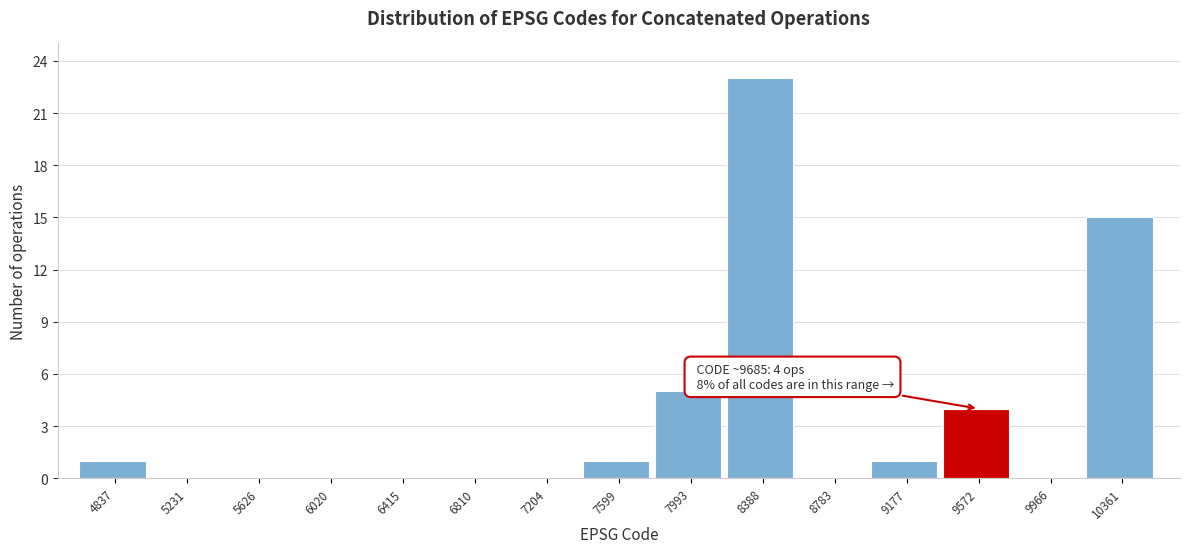

Reading left to right, list all the values displayed in this chart.

4837=1	5231=0	5626=0	6020=0	6415=0	6810=0	7204=0	7599=1	7993=5	8388=23	8783=0	9177=1	9572=4	9966=0	10361=15